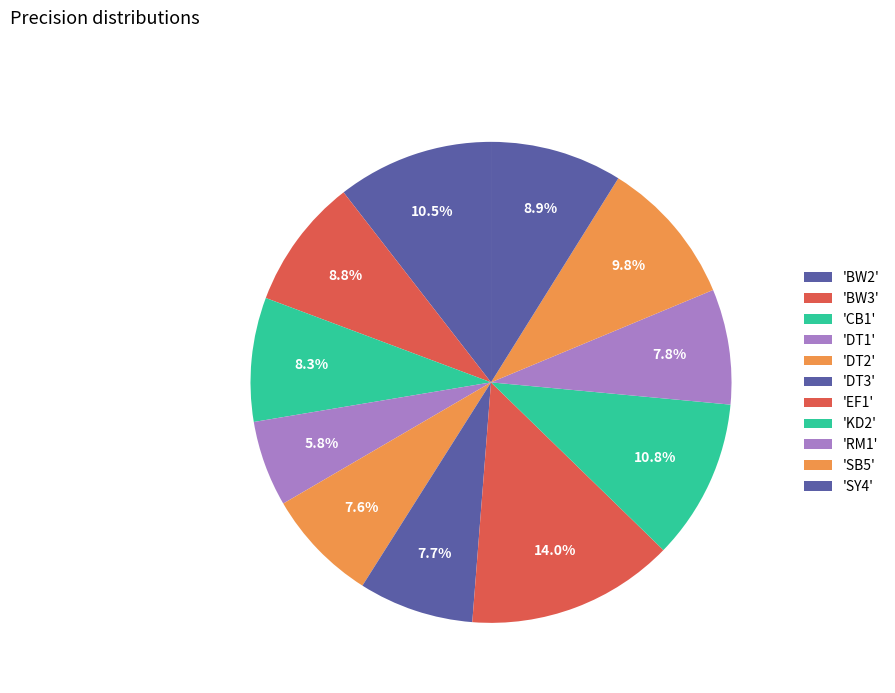

How many slices are in this pie chart?

11